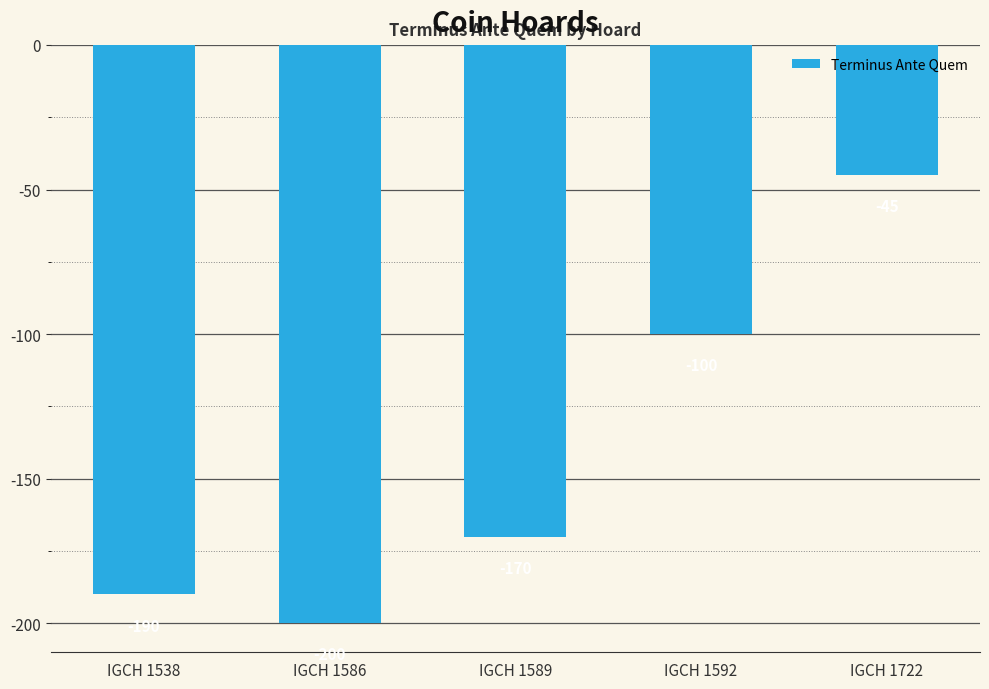

Between IGCH 1592 and IGCH 1538, which is larger?

IGCH 1592